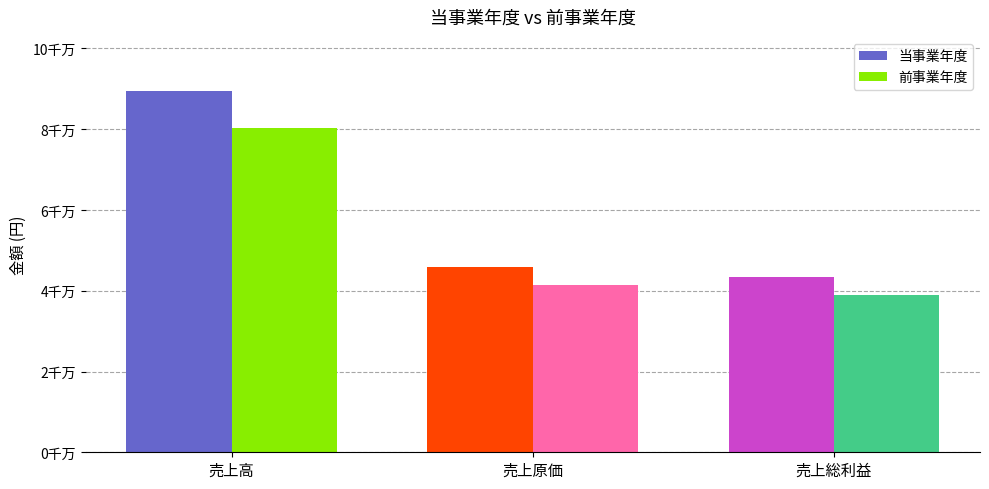

Which label corresponds to the smallest value in the chart?

売上総利益